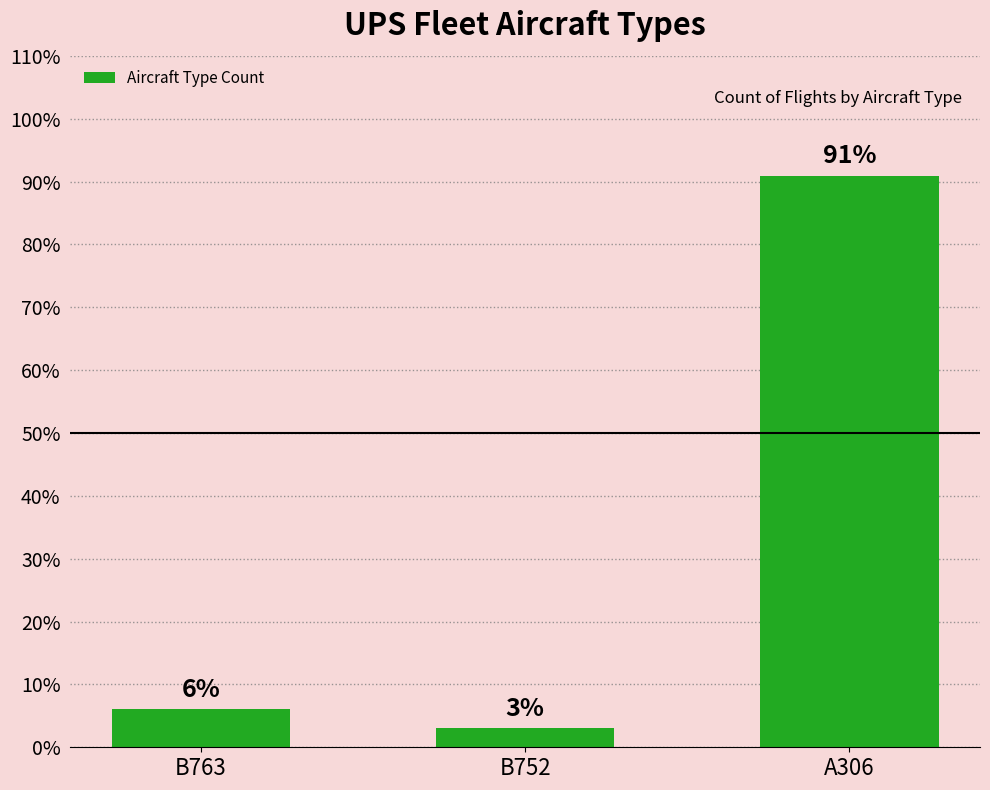

What is the value of the 2nd bar from the left?

3.0